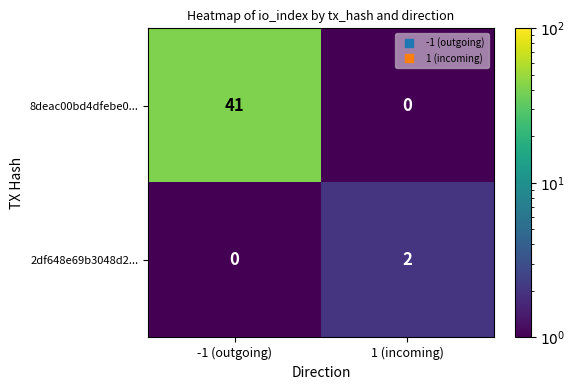

Is it true that 8deac00bd4dfebe0... equals -27 at 1 (incoming)?

False